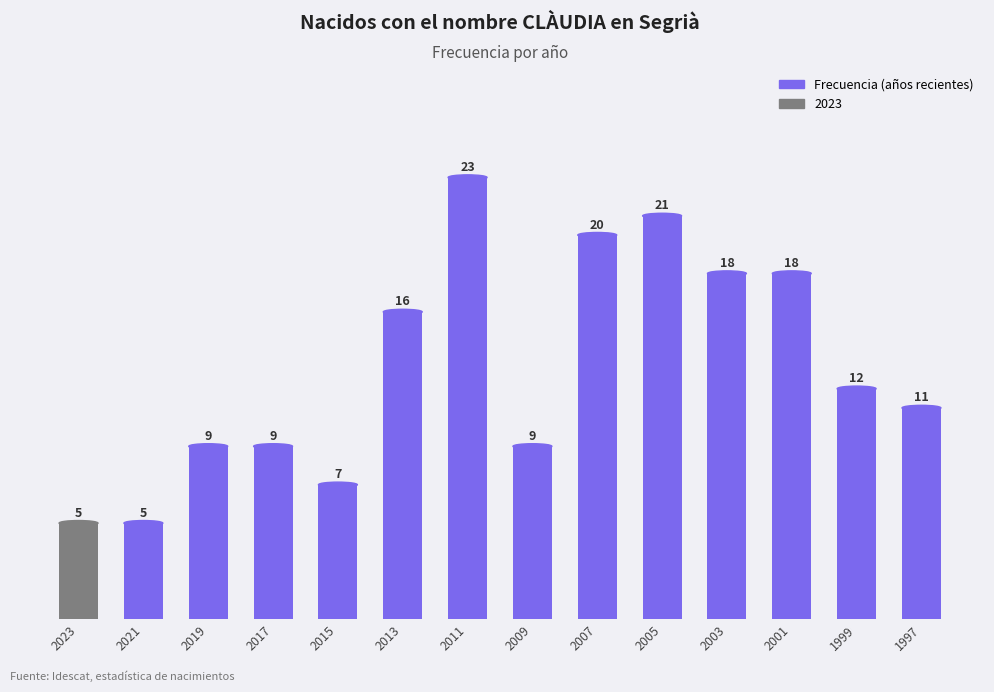

What is the average value?

13